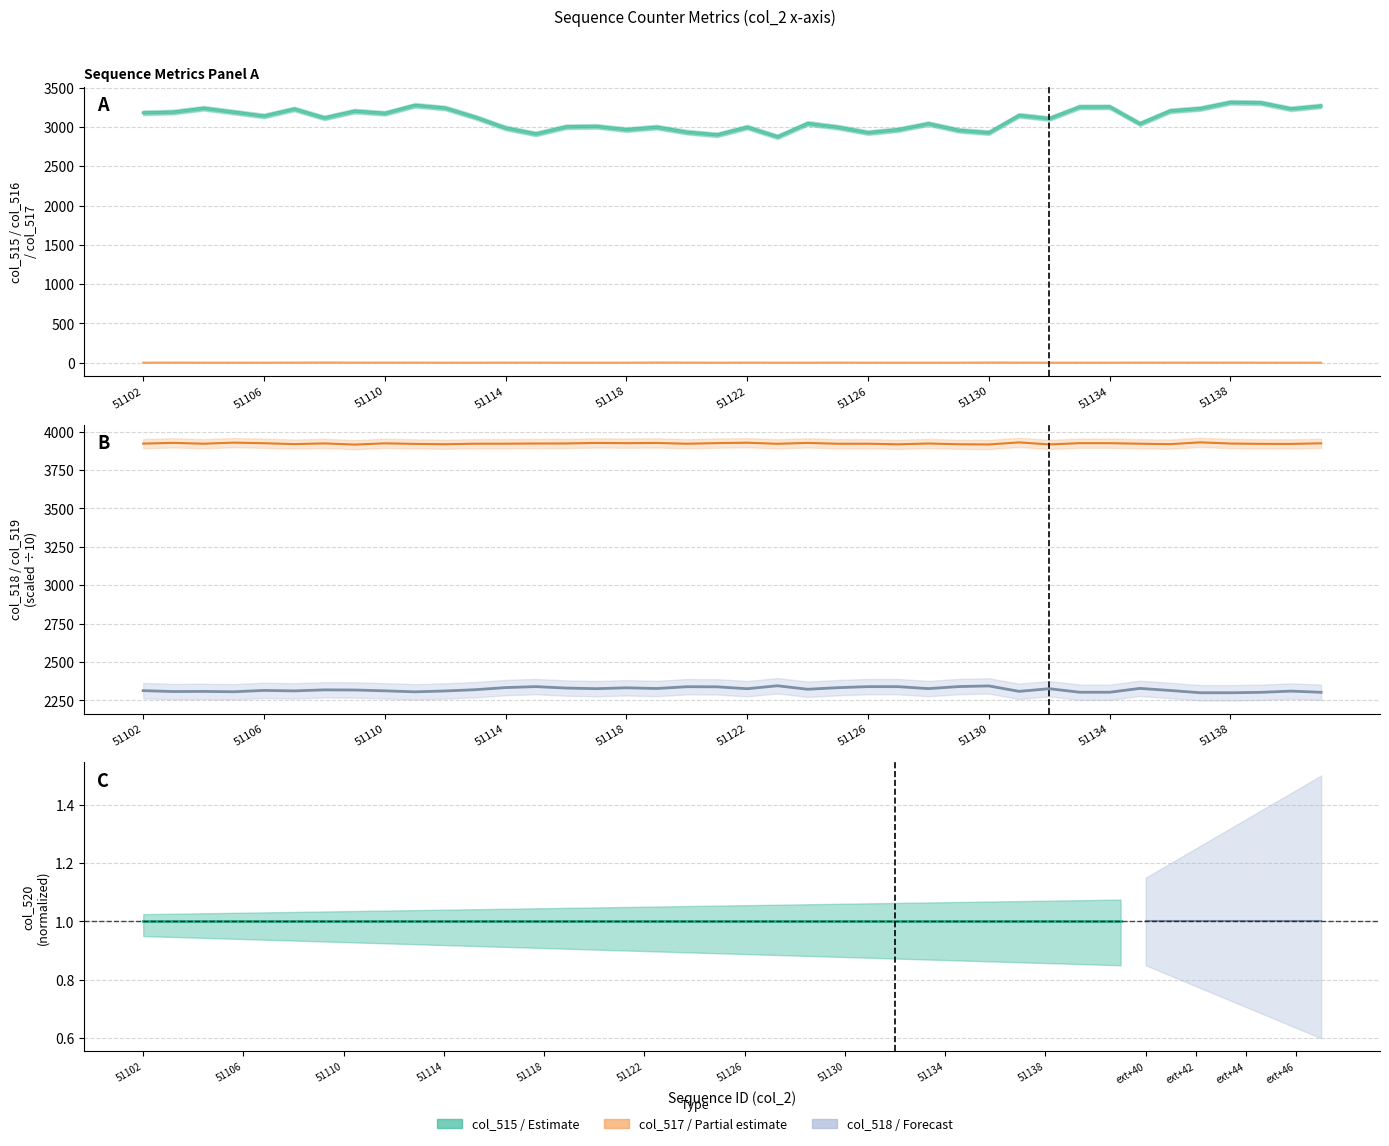

What is the minimum value for col_515?

2875.0